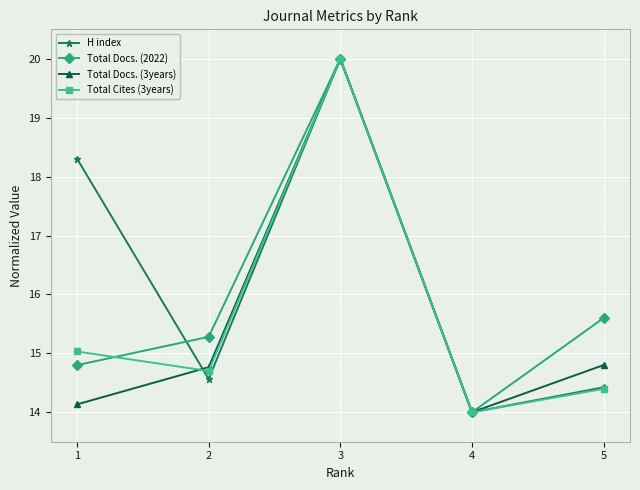

Which series has the largest total across all categories?

H index